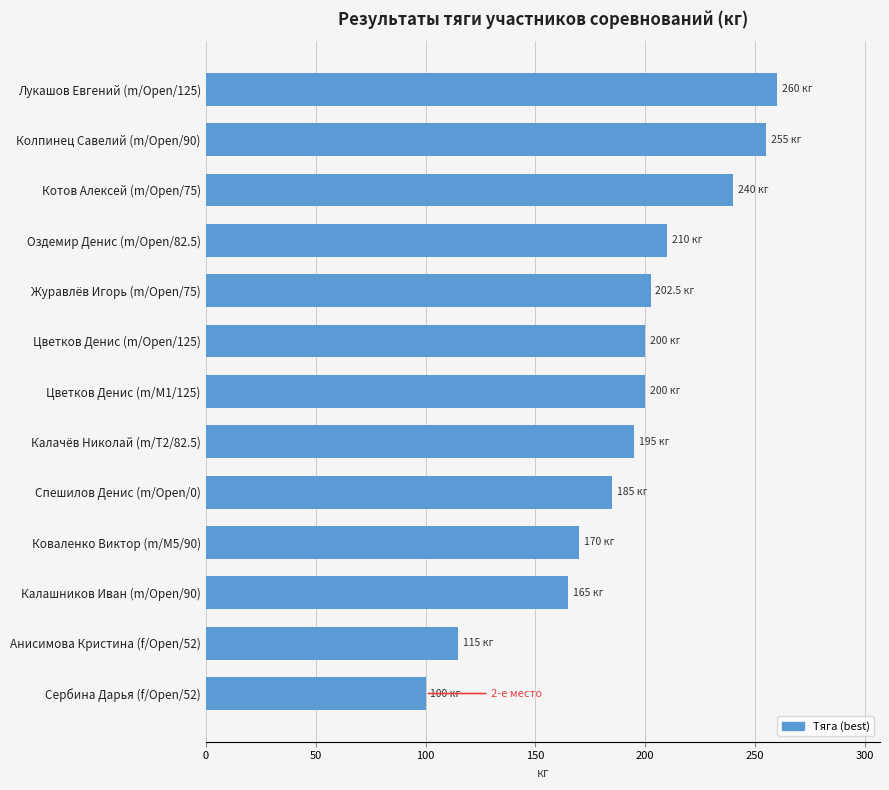

Which label corresponds to the smallest value in the chart?

Сербина Дарья (f/Open/52)